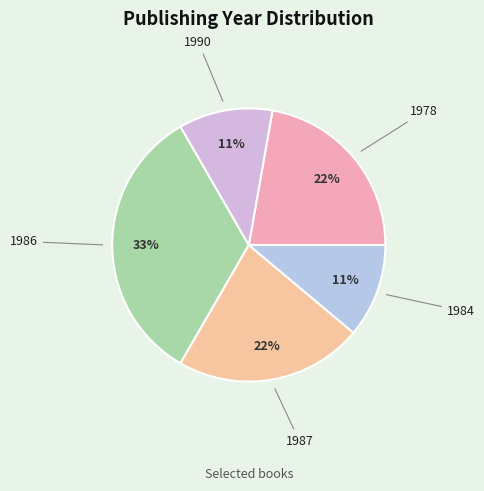

How many slices are in this pie chart?

5